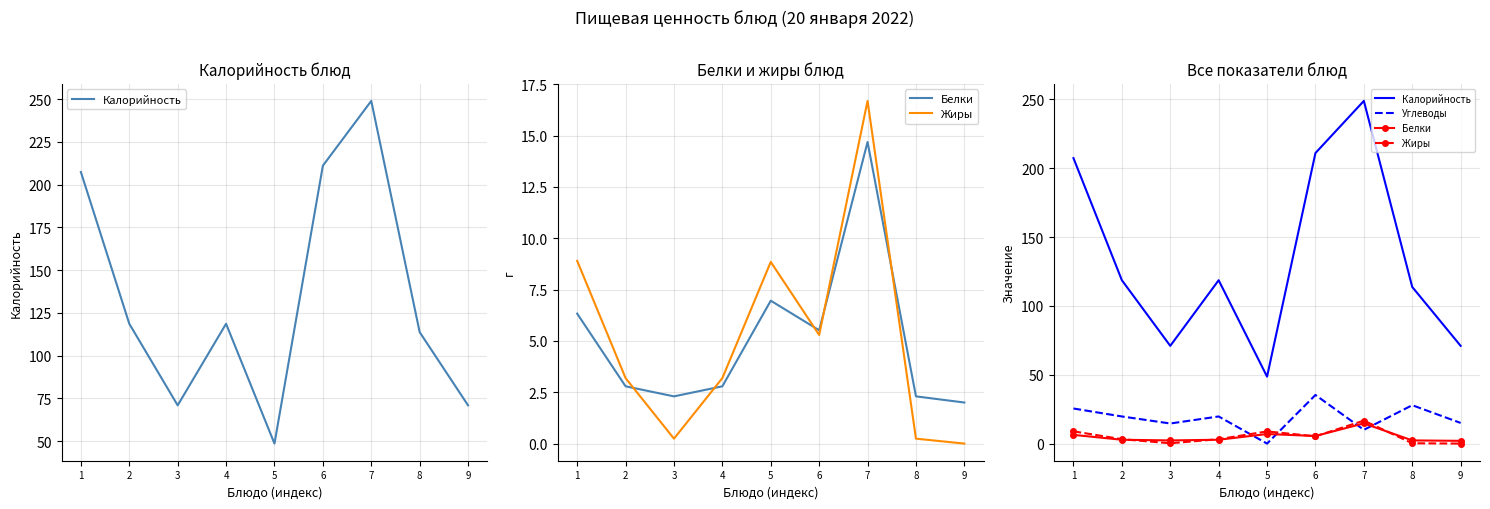

True or false: Углеводы and Белки intersect in this chart.

True